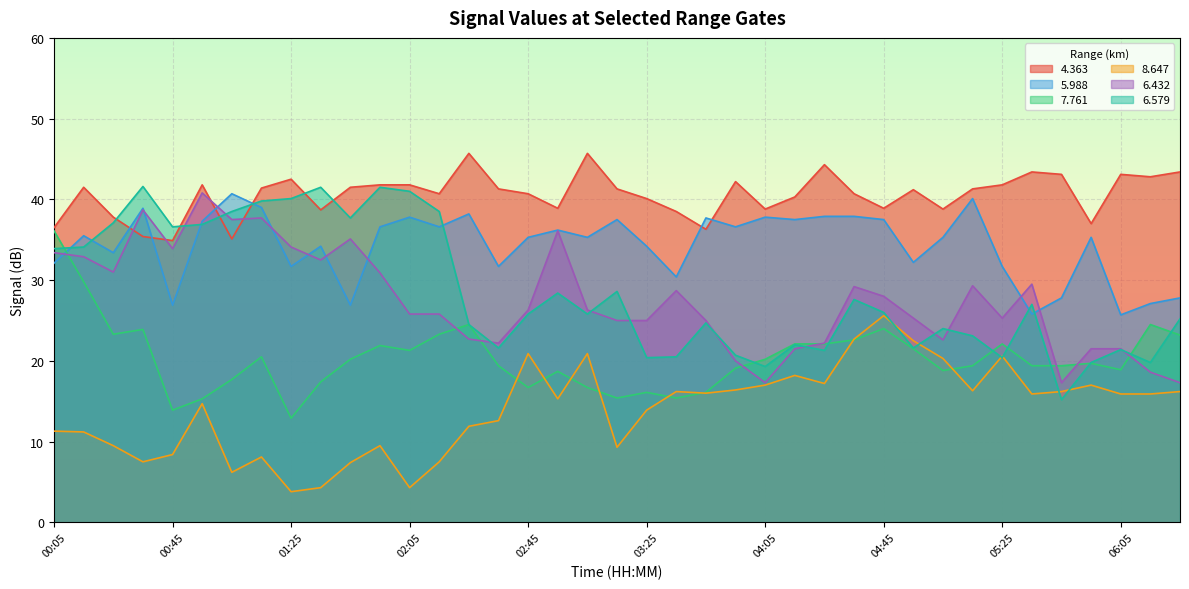

Does the chart display data point markers on the line(s)?

No